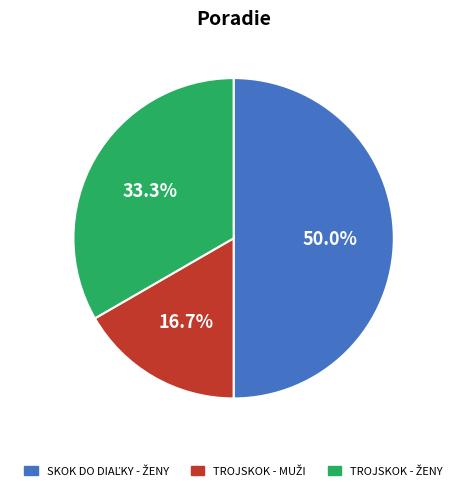

How many slices are in this pie chart?

3